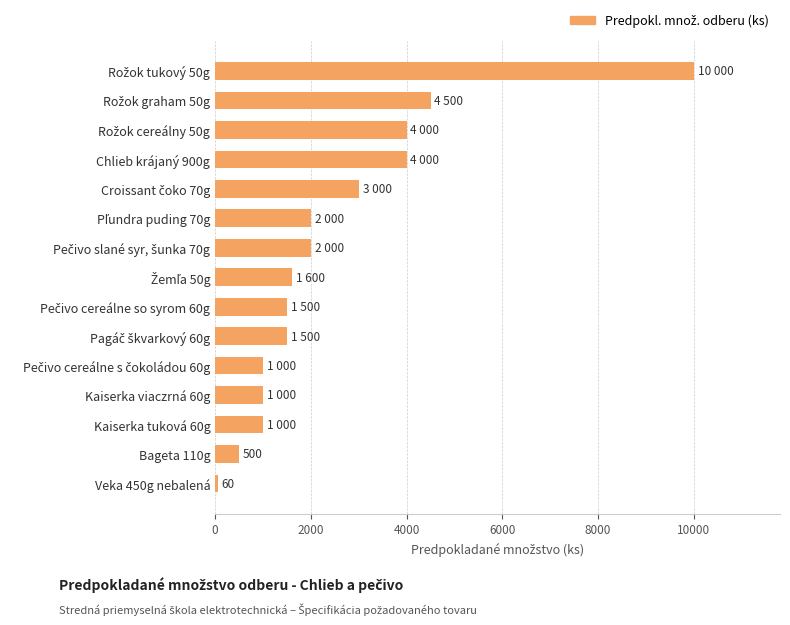

What is the change in value from Chlieb krájaný 900g to Bageta 110g?

-3500